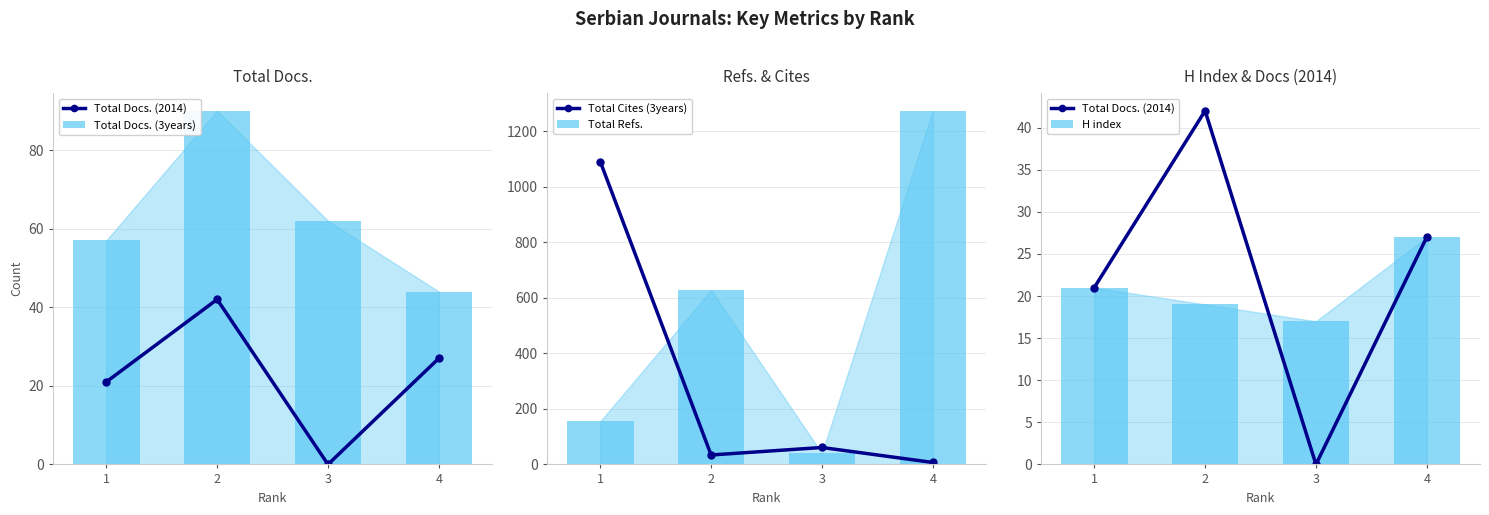

How many series are shown in this chart?

5